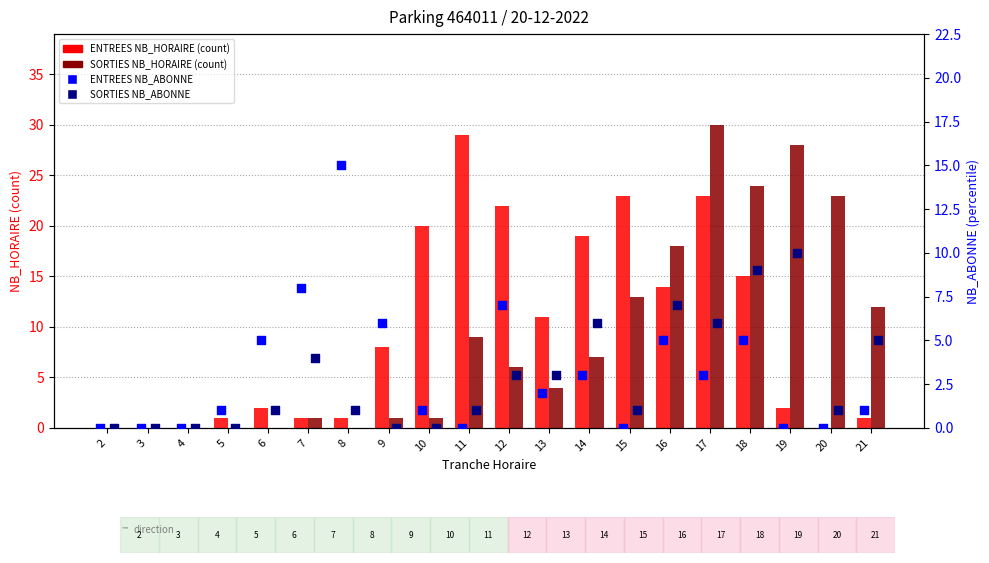

Which series contains the highest Y value?

SORTIES NB_HORAIRE